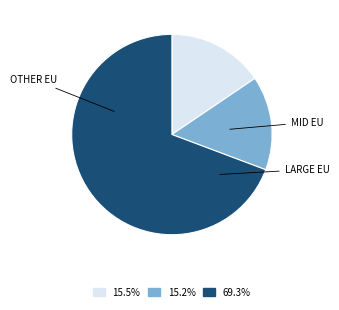

Does any single category account for the majority?

Yes